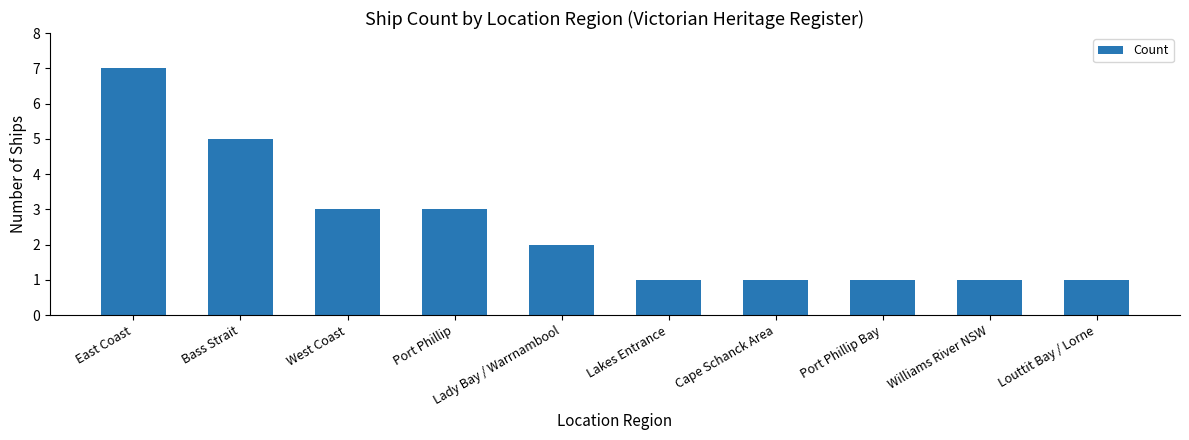

What is the value of the 2nd bar from the left?

5